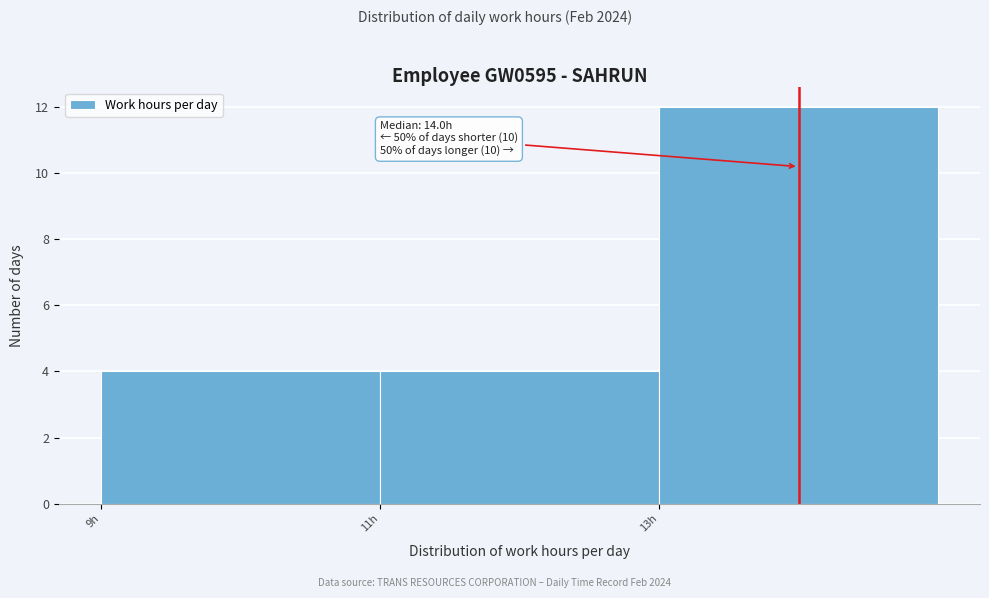

Which range on the x-axis has the tallest bar?

13 to 15